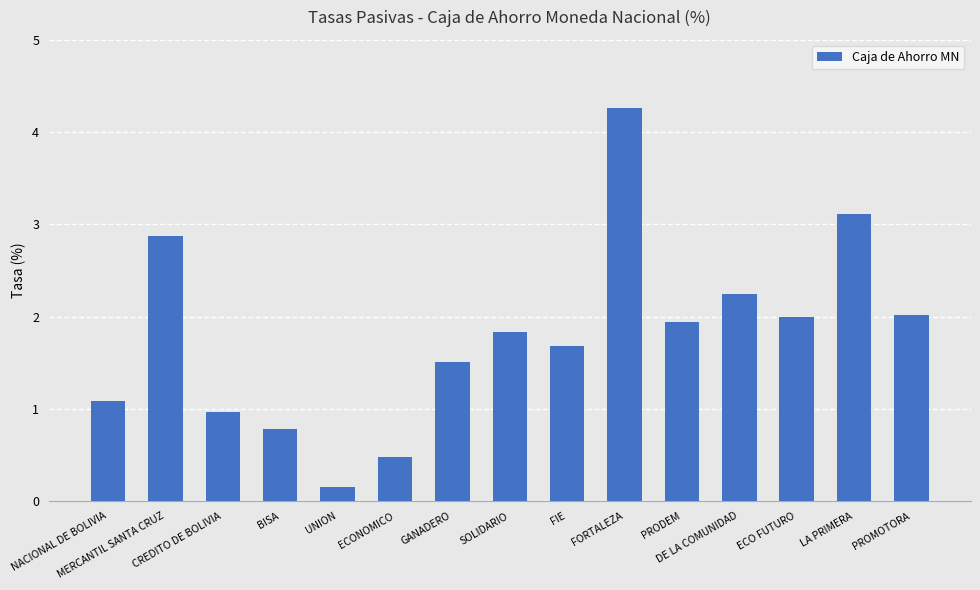

Approximately how many times larger is the value at PRODEM compared to NACIONAL DE BOLIVIA?

1.8